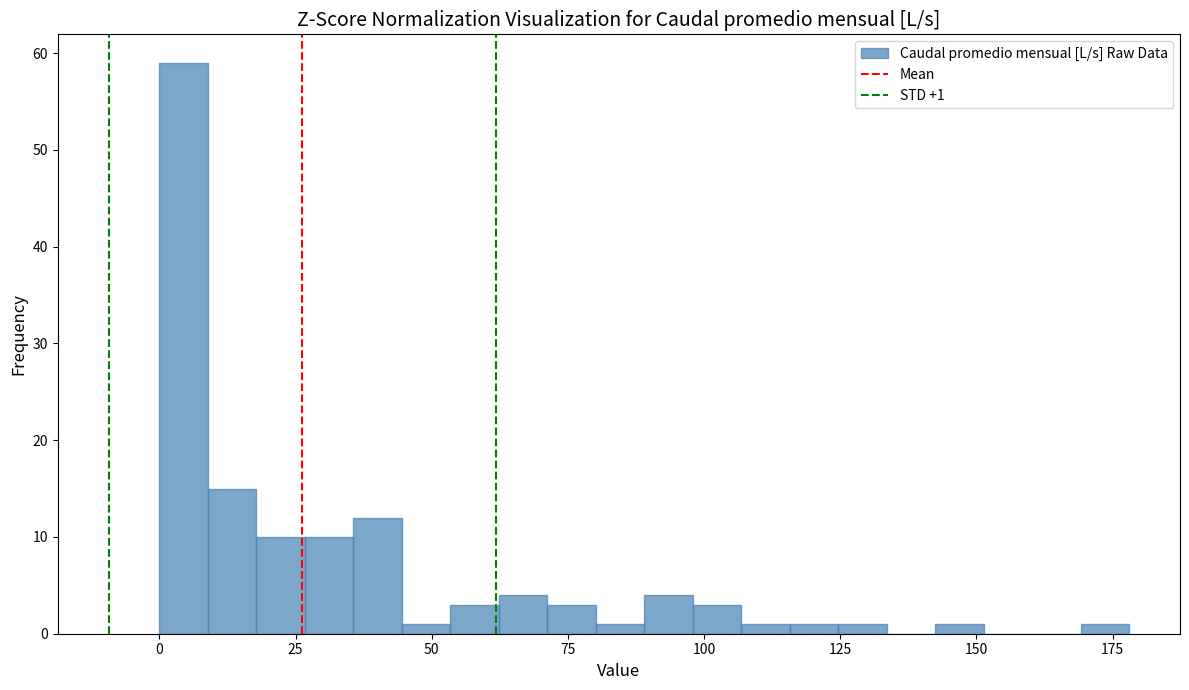

Read against the x-axis, roughly where is the centre of the tallest bar?

5